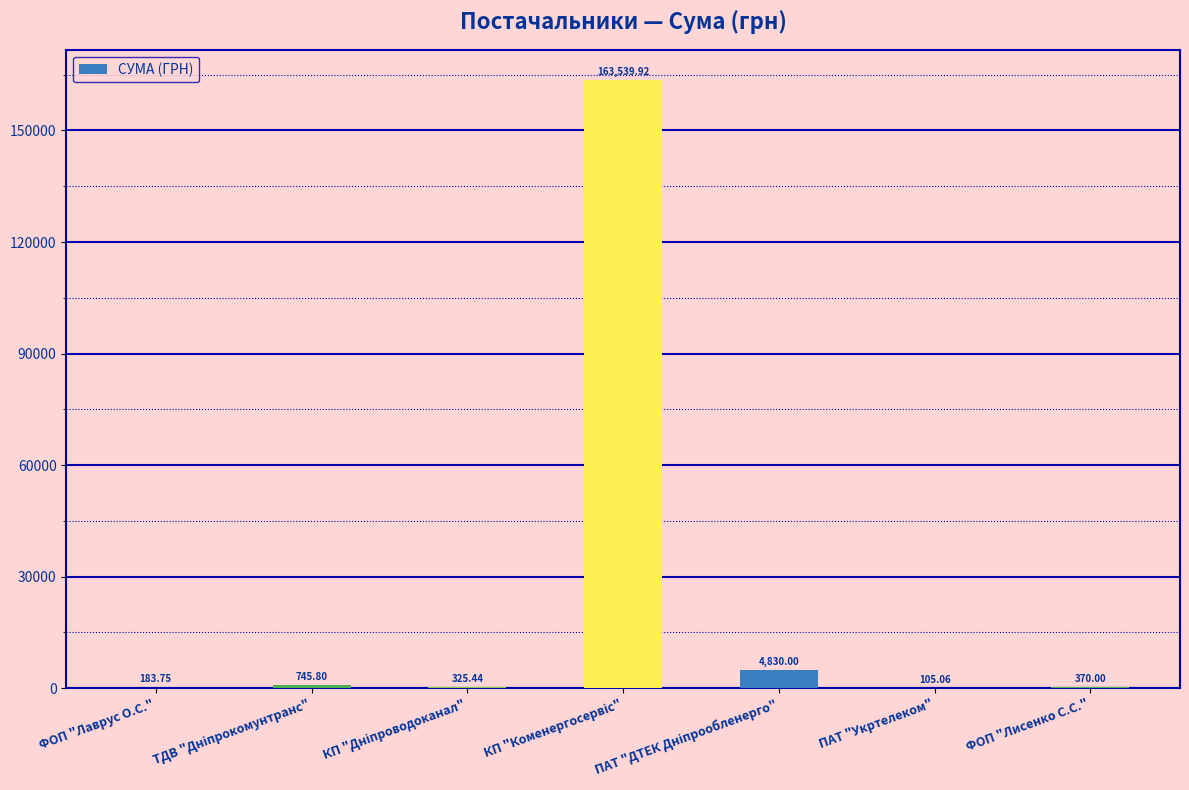

How many data points does each series have?

7